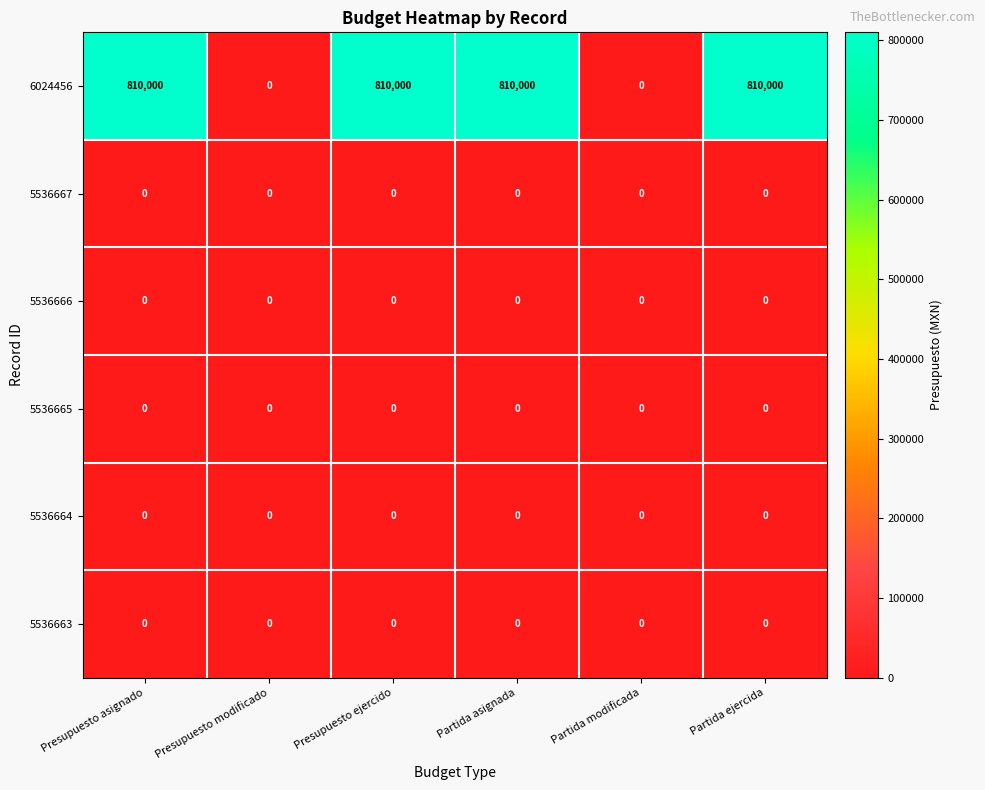

How many data points does each series have?

6